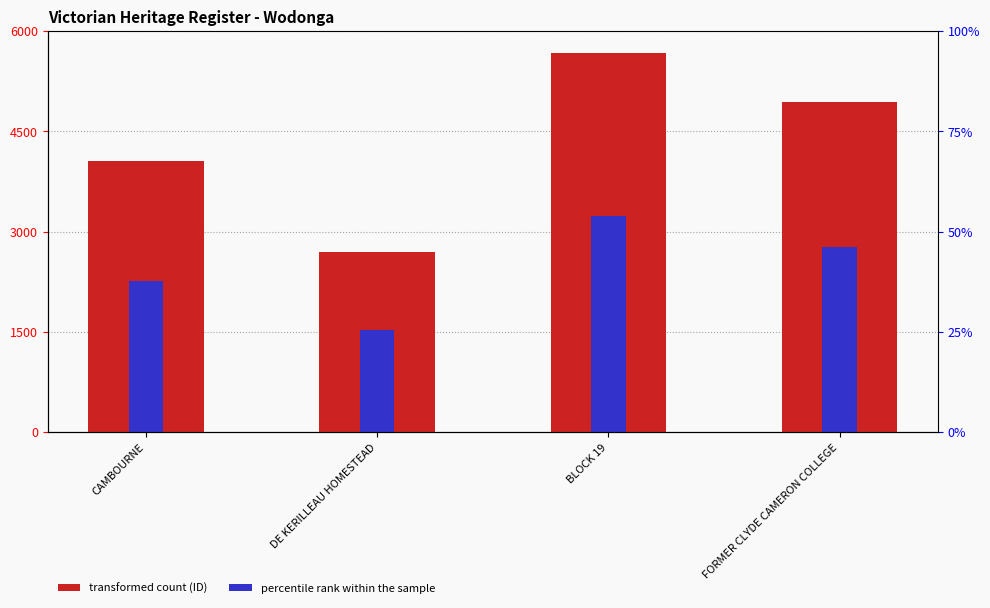

List the series in order of their overall mean, lowest first.

percentile rank within the sample, ID value